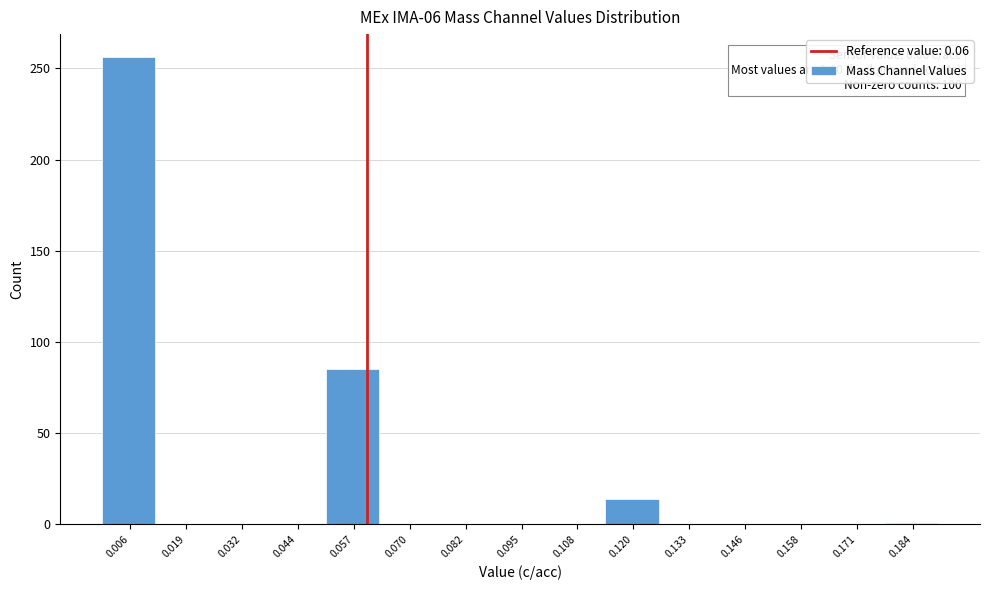

Which range on the x-axis has the tallest bar?

0.000 to 0.012